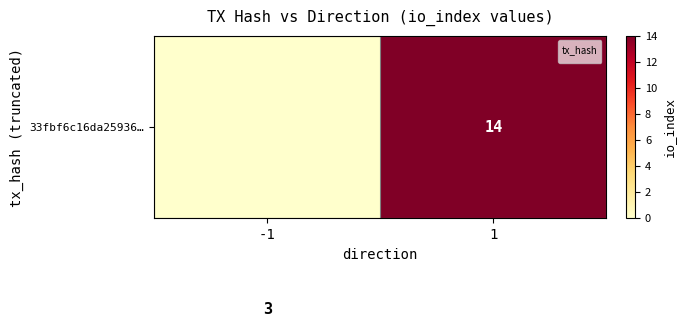

The 33fbf6c16da25936… series shows 21 at 1. True or false?

False